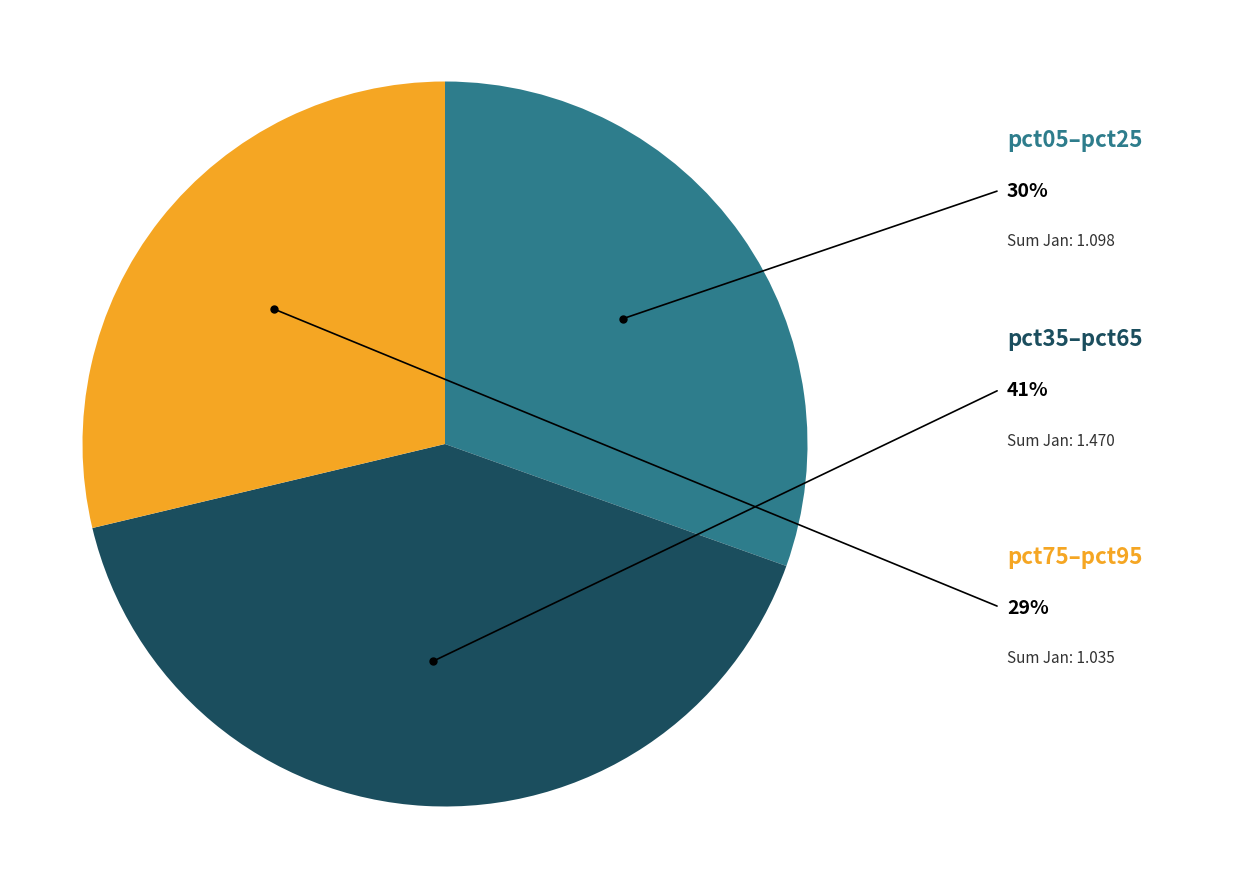

Count the number of slices in the pie.

3